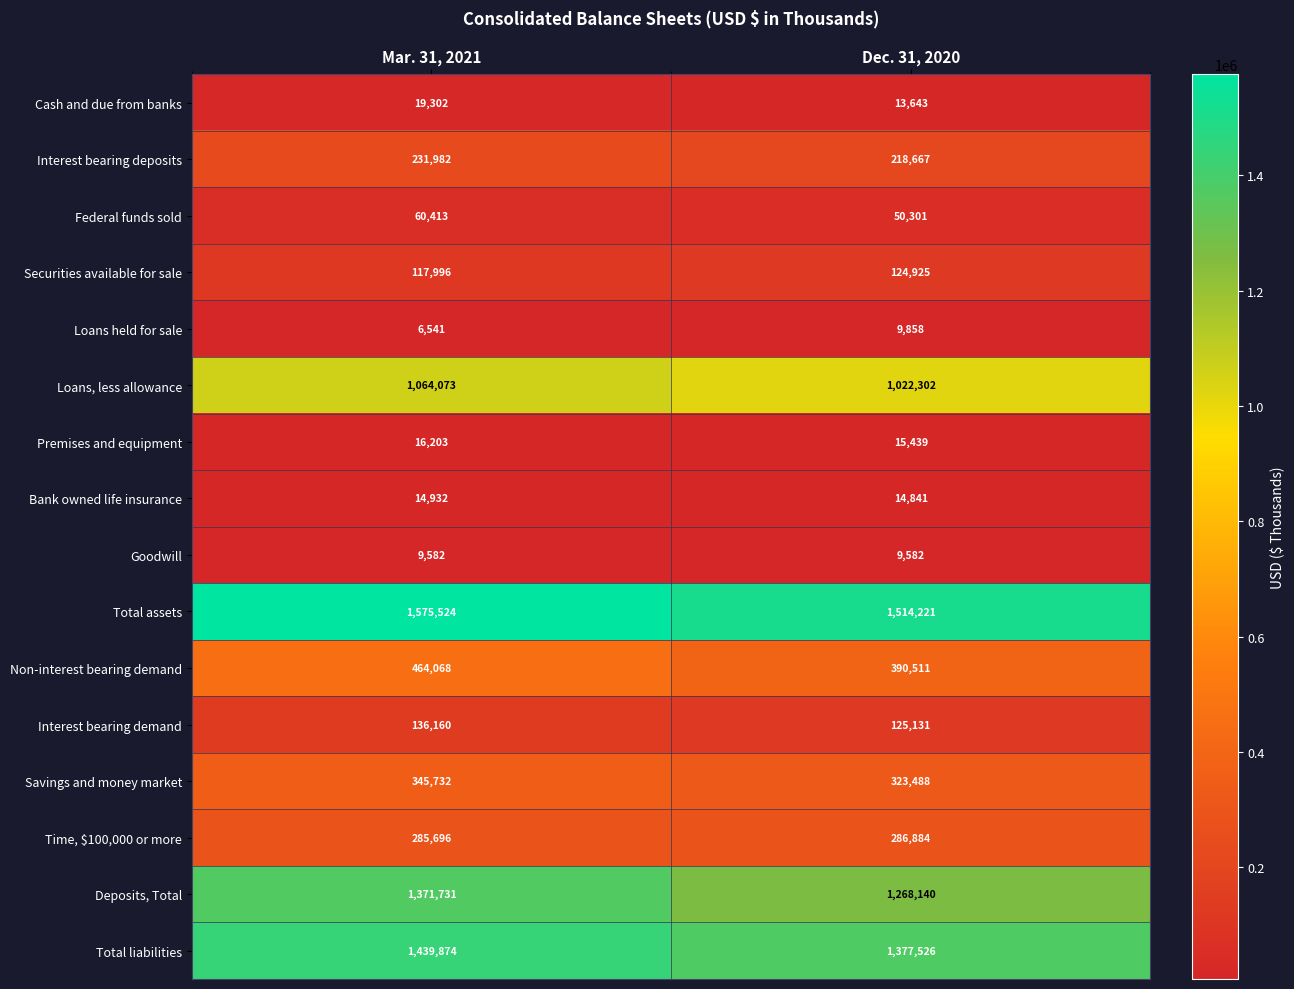

What is the lowest value of the Loans held for sale series?

6541